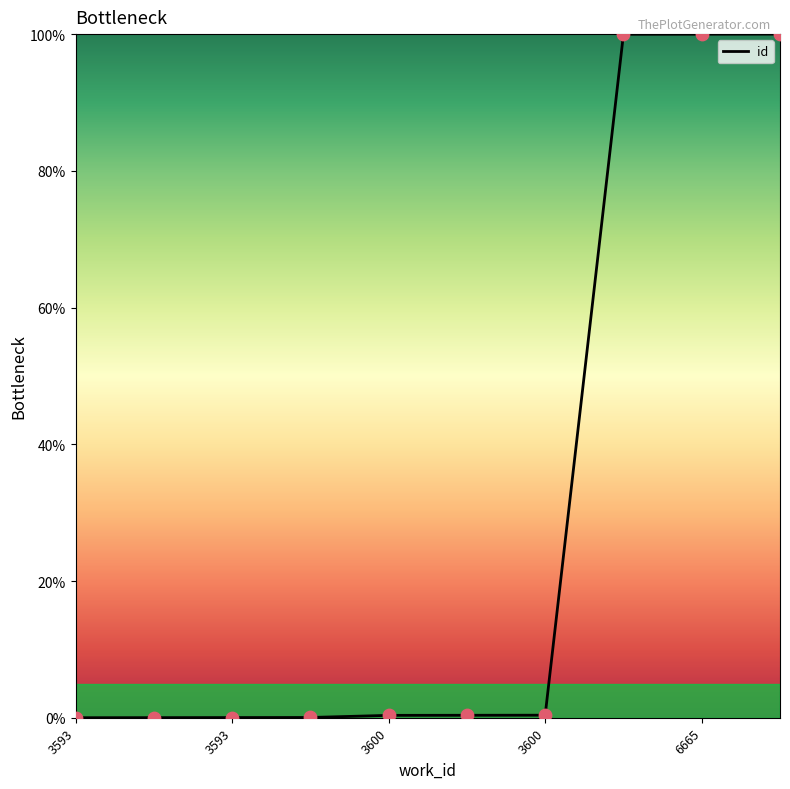

What is the greatest value displayed?

100.0